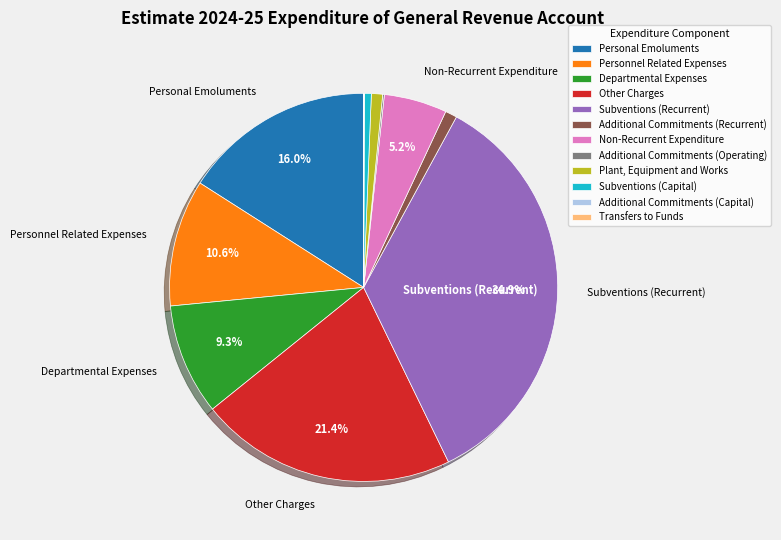

Does any single category account for the majority?

No